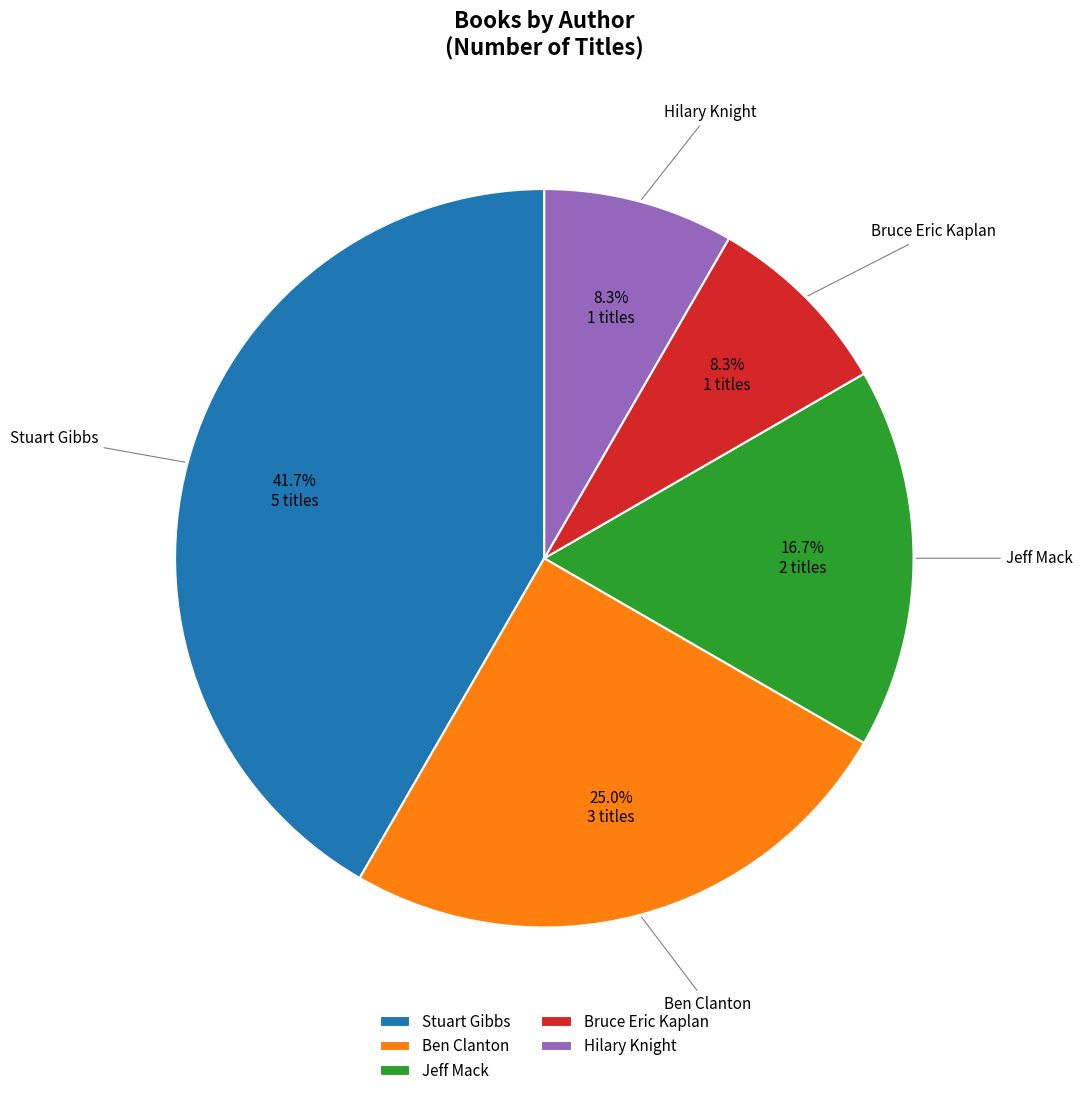

To the nearest percent, what is the difference between the largest and smallest slice percentages?

33%